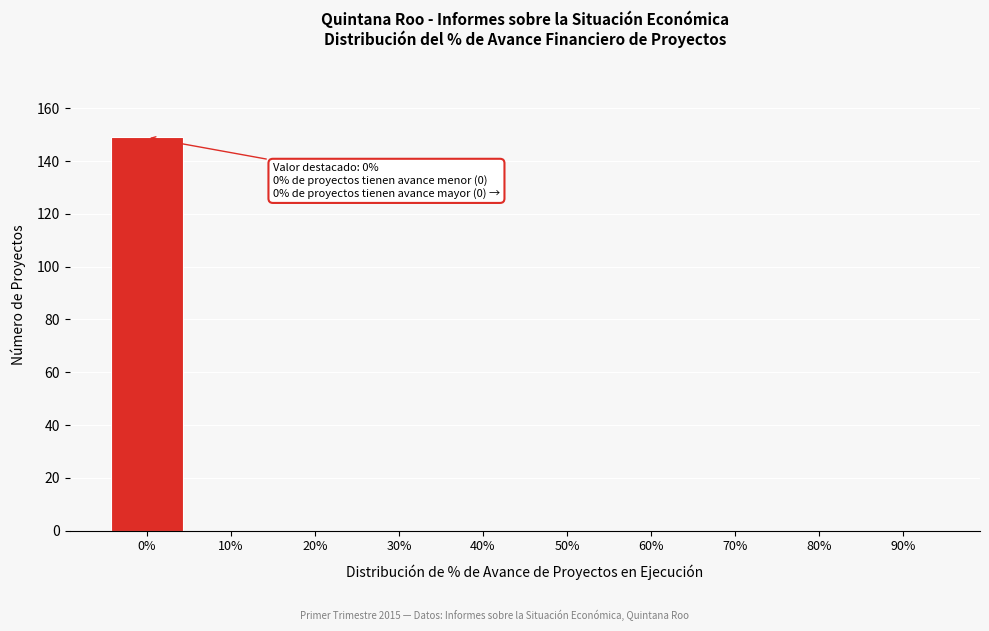

Reading right to left, list all the values displayed in this chart.

90%=0	80%=0	70%=0	60%=0	50%=0	40%=0	30%=0	20%=0	10%=0	0%=149